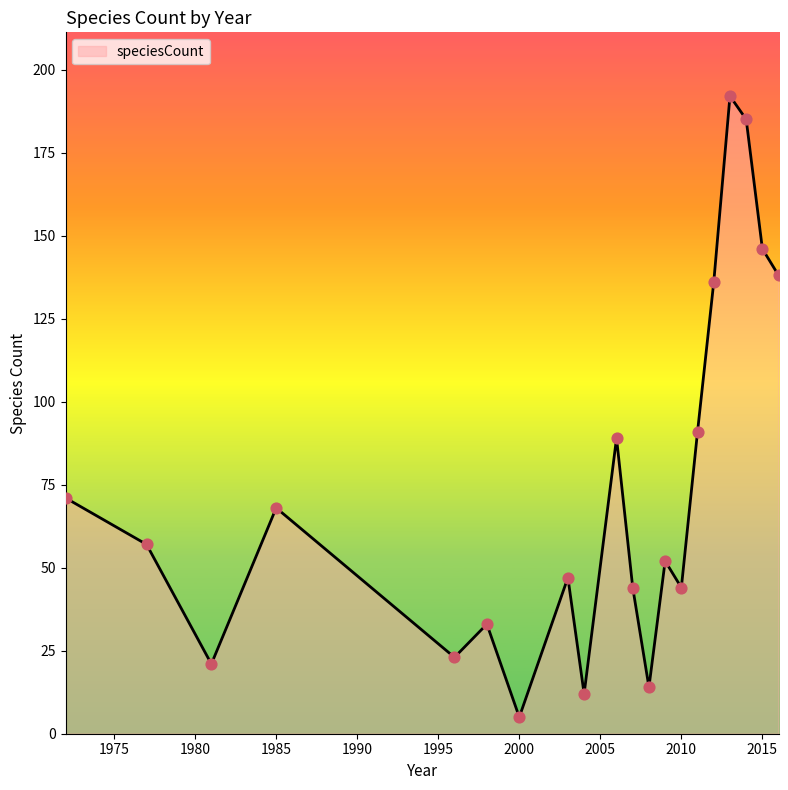

What is the minimum value shown in the chart?

5